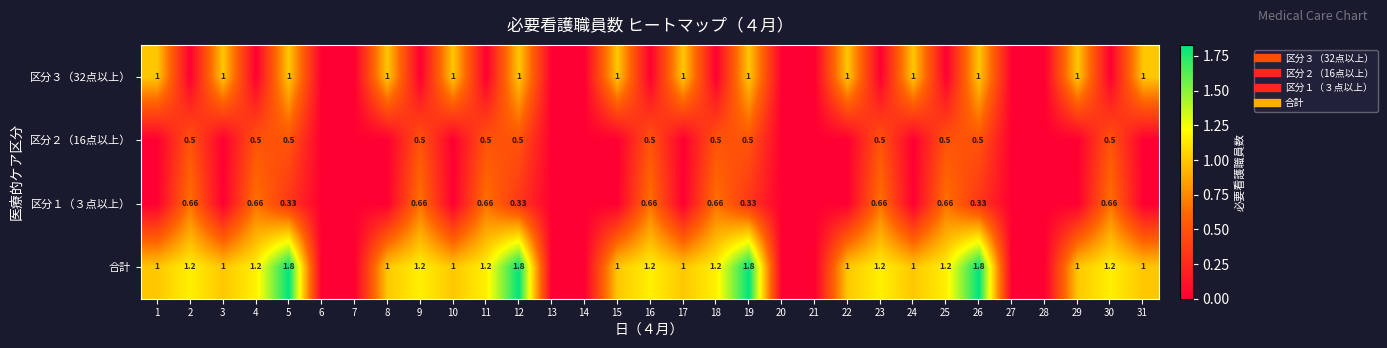

How many data points does each series have?

31